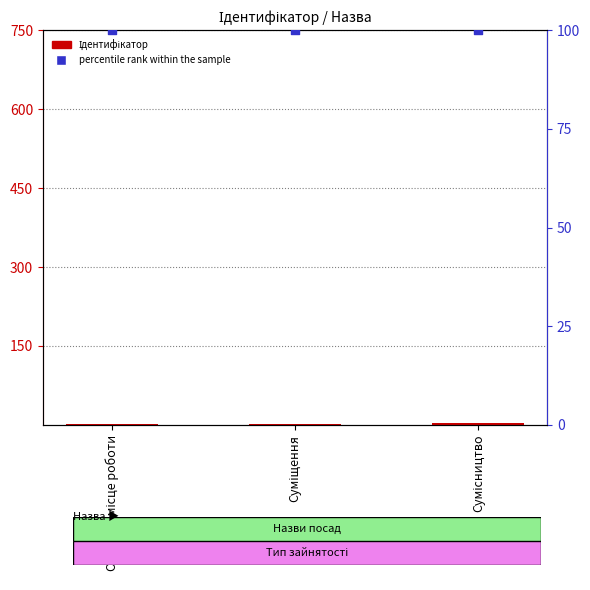

Which series has the largest total across all categories?

percentile rank within the sample